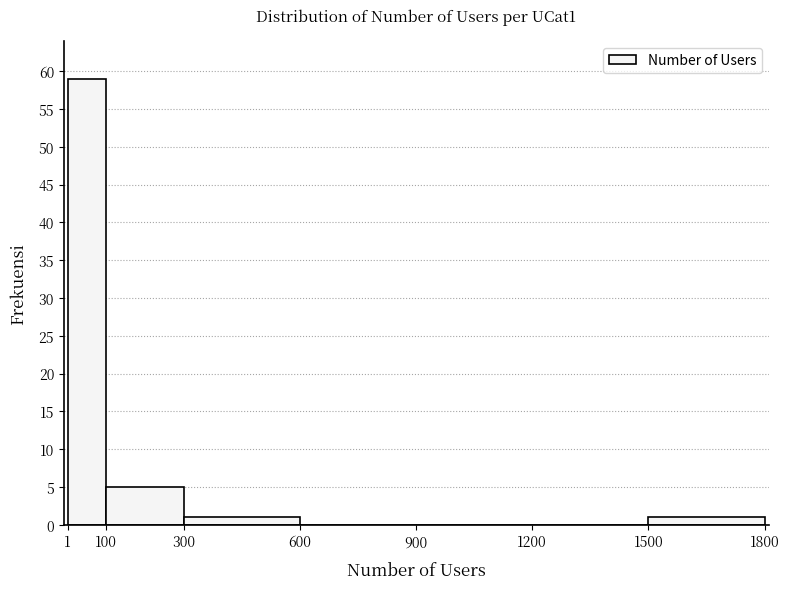

What is the height of the bar covering 1 to 100 on the x-axis? The values are not printed on the chart, so give them approximately, as read against the axis.

59